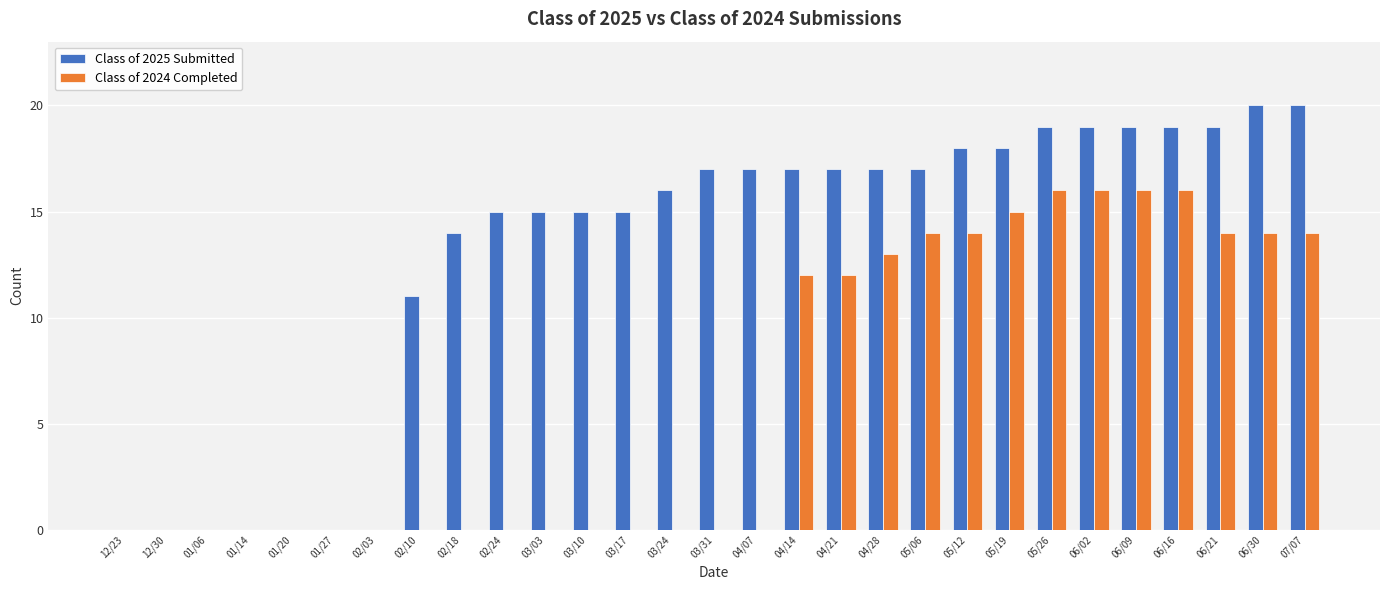

True or false: Class of 2024 Completed has a value of 0 at 03/31.

True